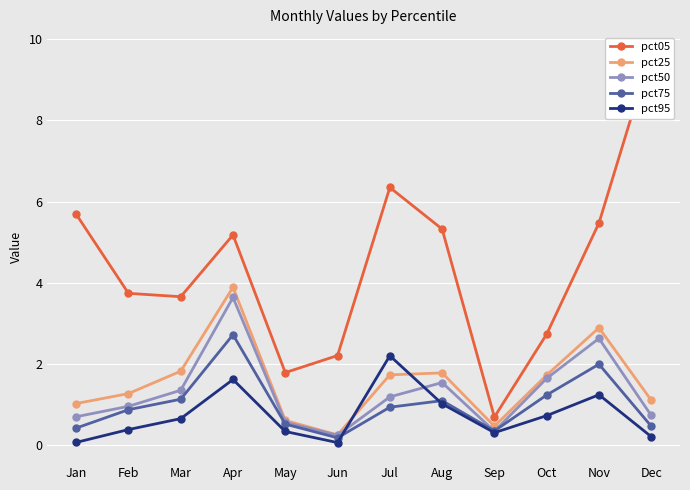

What is the approximate value of pct25 at Mar?

1.8